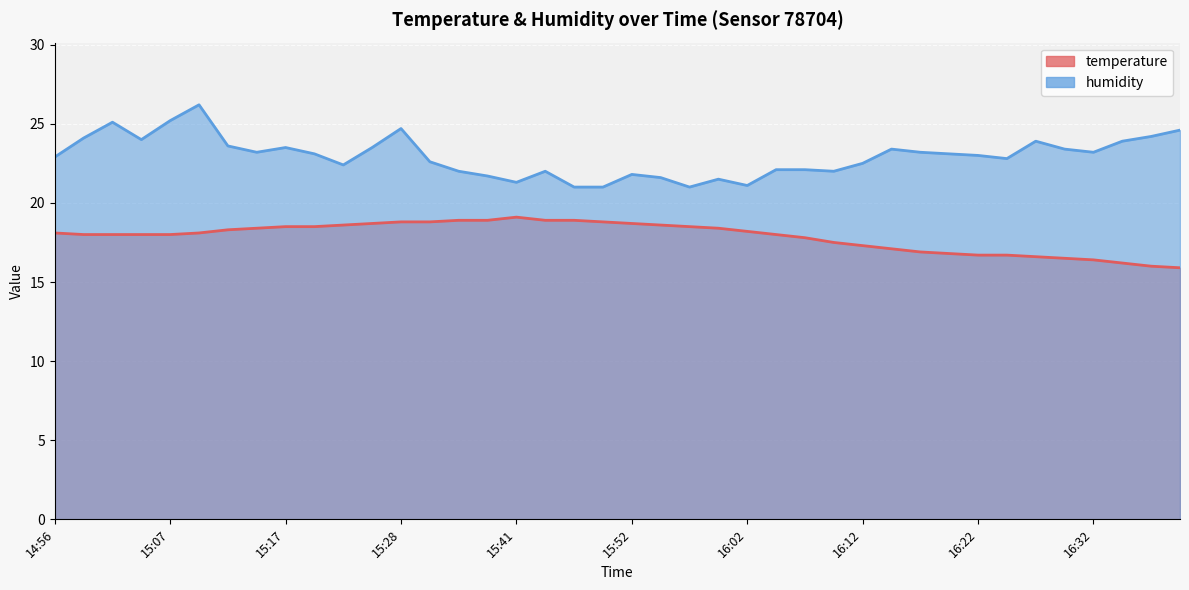

Which series has the widest spread of values?

humidity